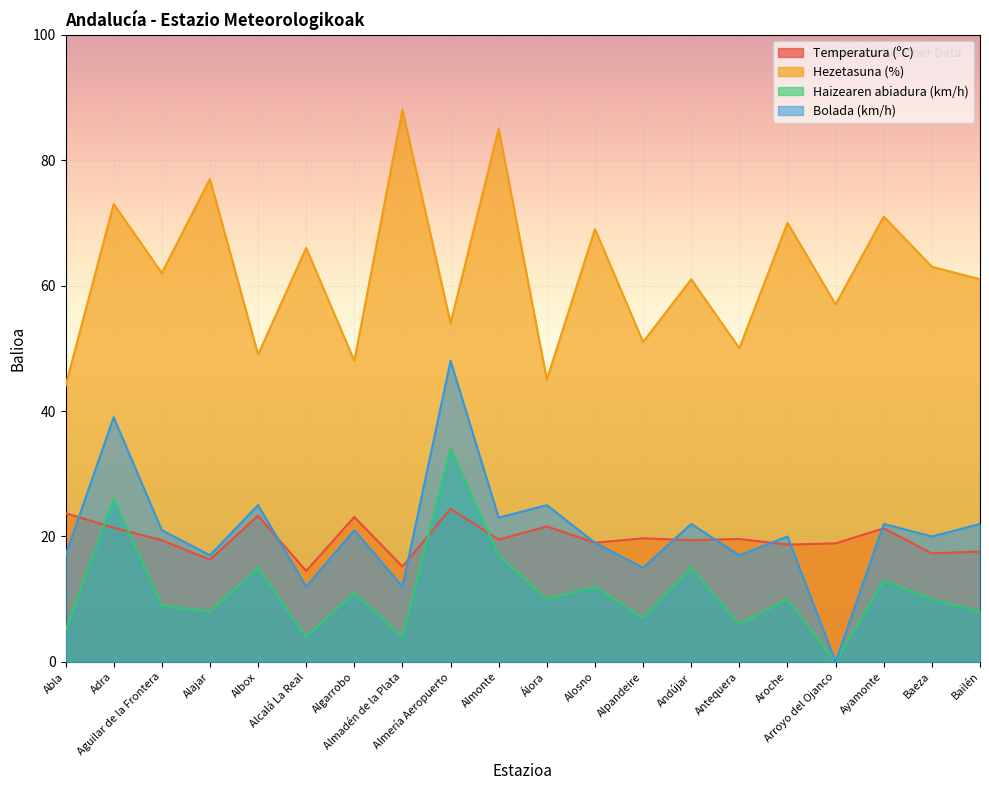

Reading right to left, what are all the values shown in this chart?

Temperatura (ºC): 17.6	17.3	21.3	18.9	18.7	19.6	19.4	19.7	19.0	21.6	19.5	24.4	15.2	23.1	14.5	23.3	16.3	19.4	21.4	23.7
Hezetasuna (%): 61.0	63.0	71.0	57.0	70.0	50.0	61.0	51.0	69.0	45.0	85.0	54.0	88.0	48.0	66.0	49.0	77.0	62.0	73.0	44.0
Haizearen abiadura (km/h): 8.0	10.0	13.0	0.0	10.0	6.0	15.0	7.0	12.0	10.0	17.0	34.0	4.0	11.0	4.0	15.0	8.0	9.0	26.0	5.0
Bolada (km/h): 22.0	20.0	22.0	0.0	20.0	17.0	22.0	15.0	19.0	25.0	23.0	48.0	12.0	21.0	12.0	25.0	17.0	21.0	39.0	17.0